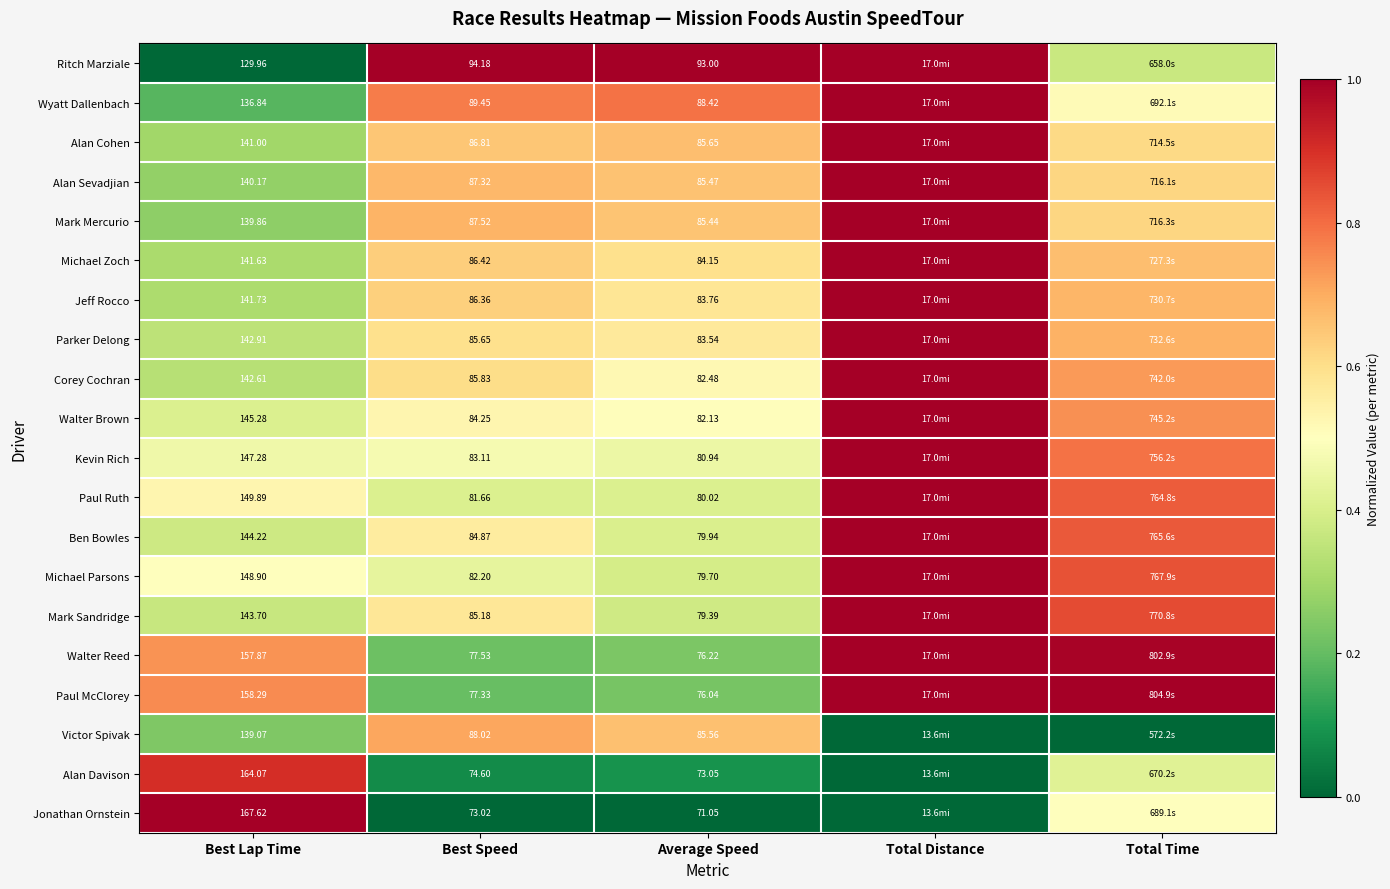

Which series changed the most between Best Speed and Average Speed?

Mark Sandridge